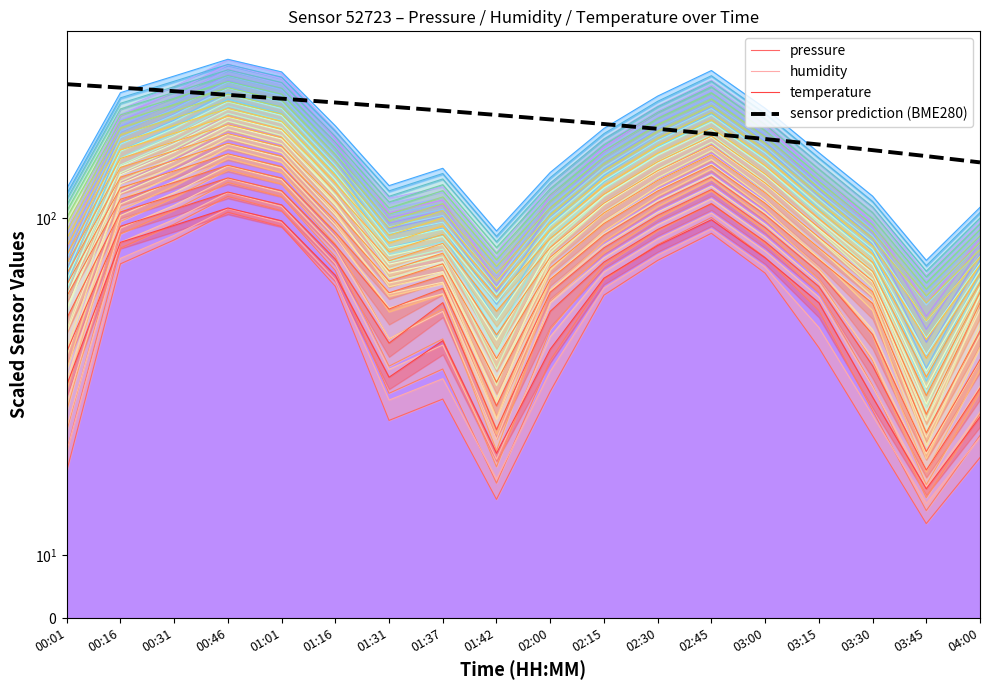

At which label is humidity 0 closest to 63?

01:16